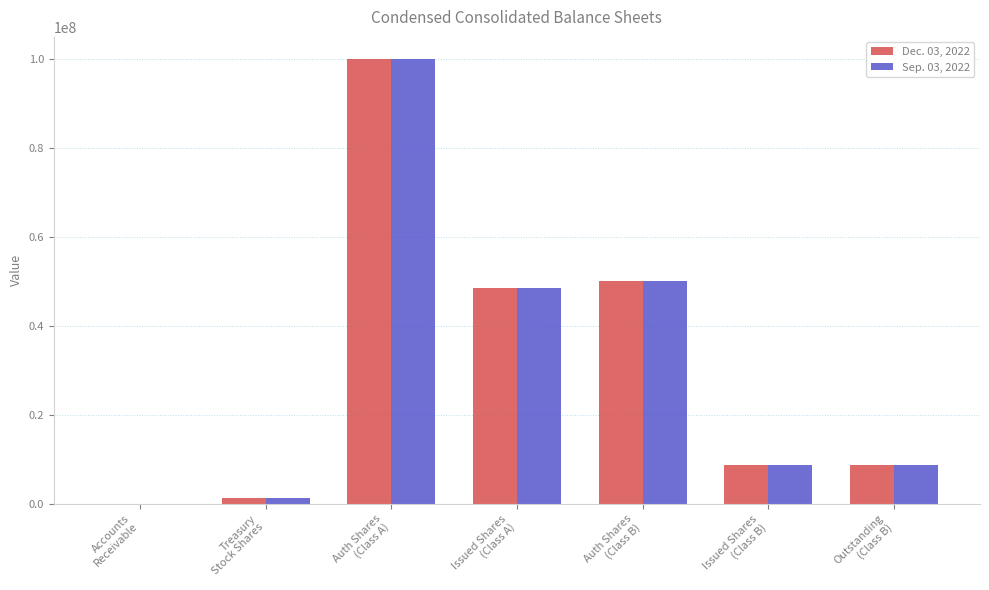

How many groups of bars are there?

7